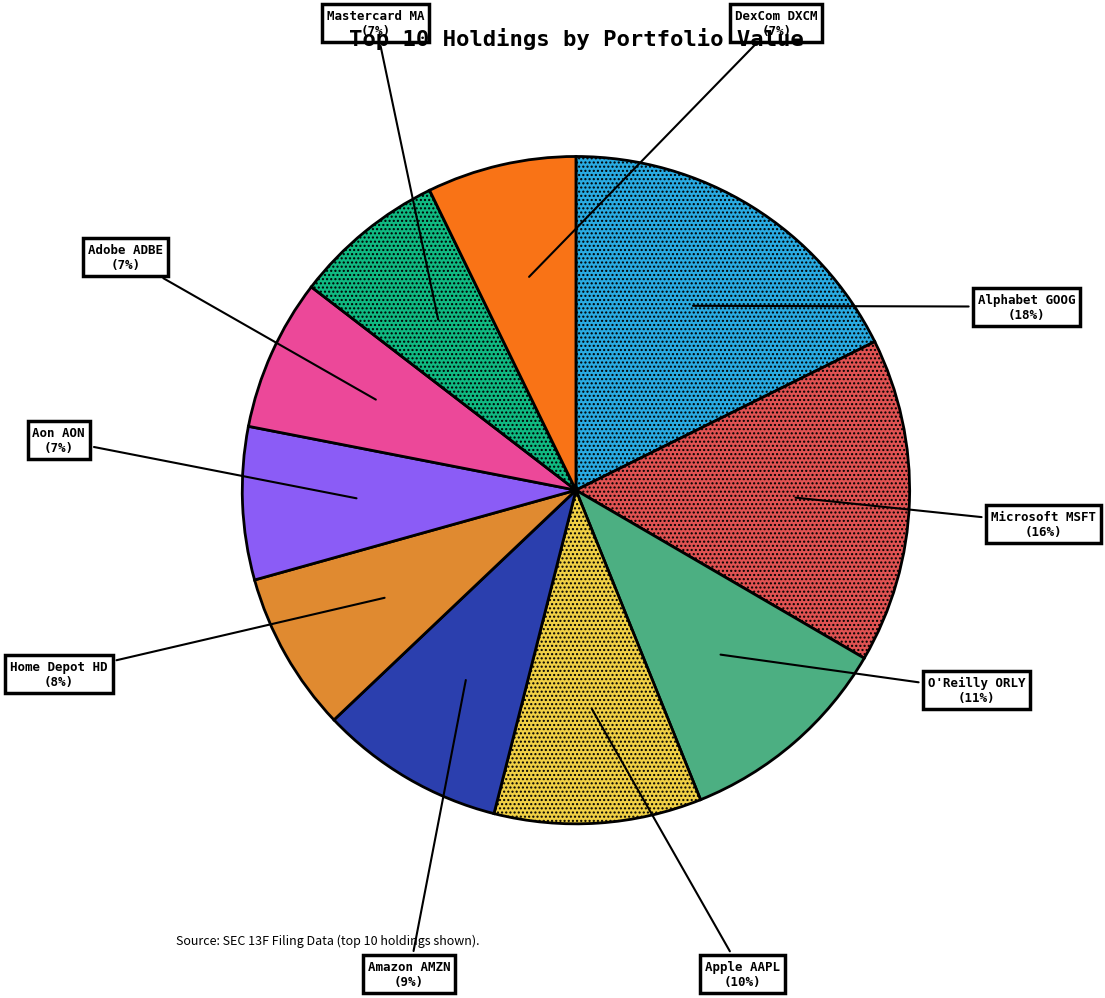

To the nearest percent, what is the average slice percentage?

10%